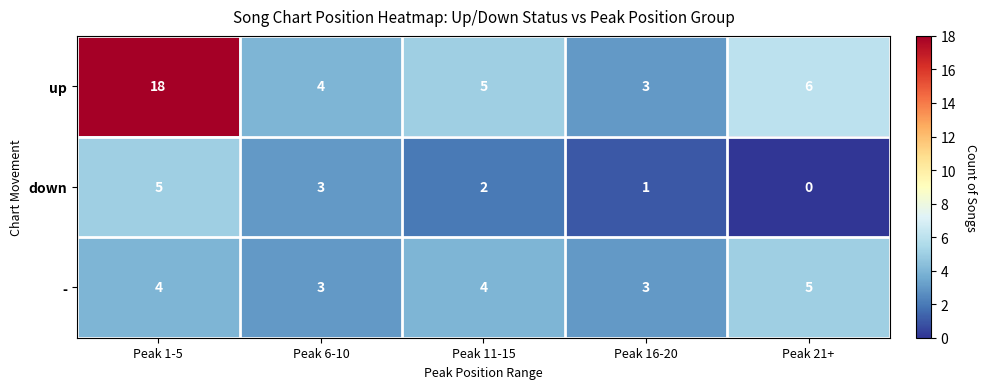

Reading left to right, extract all data points from this chart.

up: Peak 1-5=18	Peak 6-10=4	Peak 11-15=5	Peak 16-20=3	Peak 21+=6
down: Peak 1-5=5	Peak 6-10=3	Peak 11-15=2	Peak 16-20=1	Peak 21+=0
-: Peak 1-5=4	Peak 6-10=3	Peak 11-15=4	Peak 16-20=3	Peak 21+=5